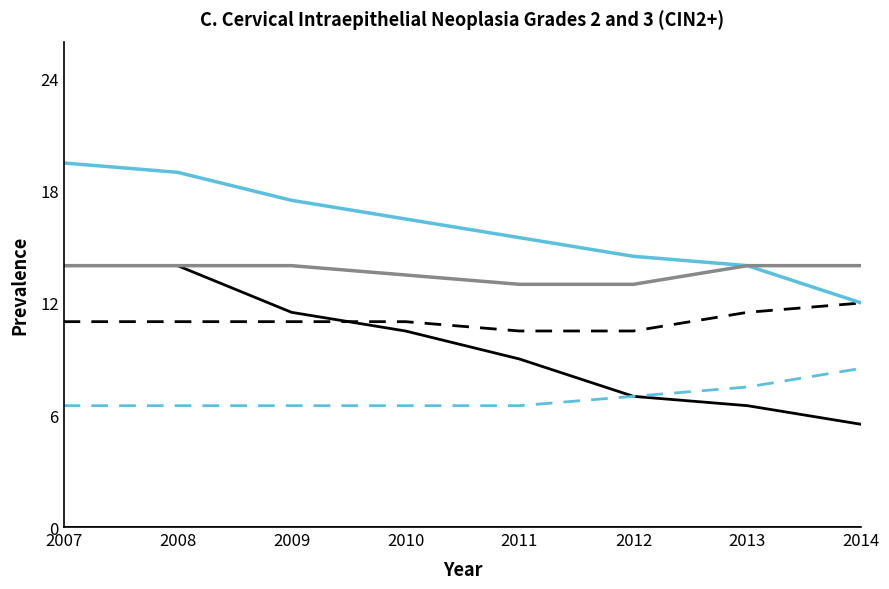

What is the total value across all series at 2012?

52.0